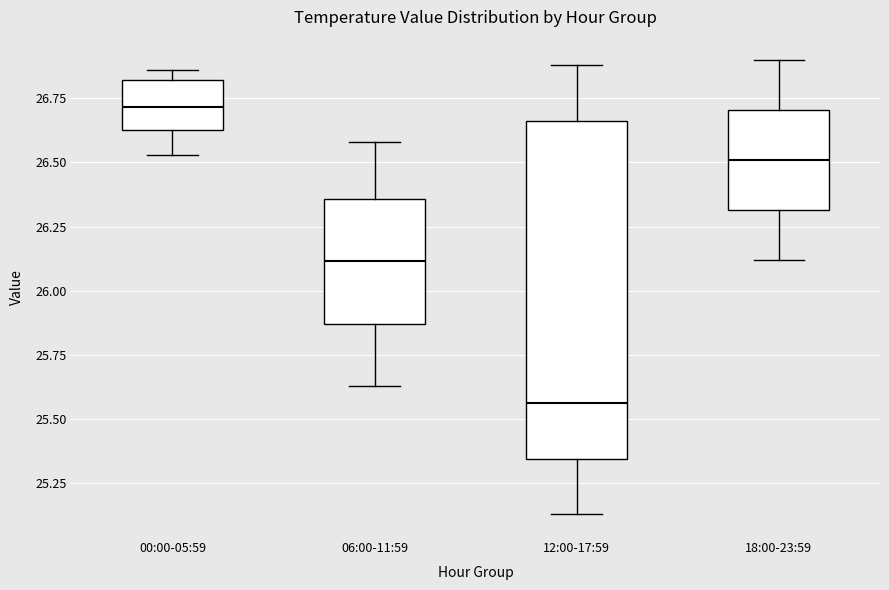

Where does the median line of the box for 18:00-23:59 sit on the y-axis? The values are not printed on the chart, so give them approximately, as read against the axis.

26.50